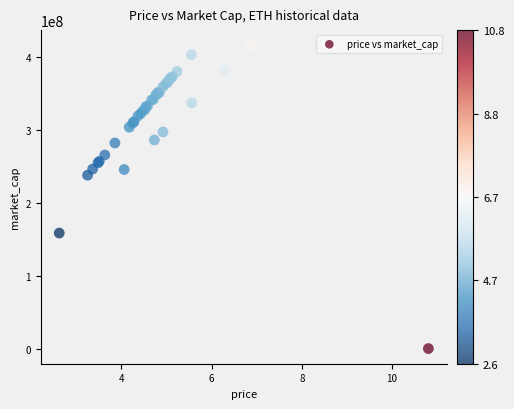

What Y value in the scatter plot is closest to 208009834?

237824117.6